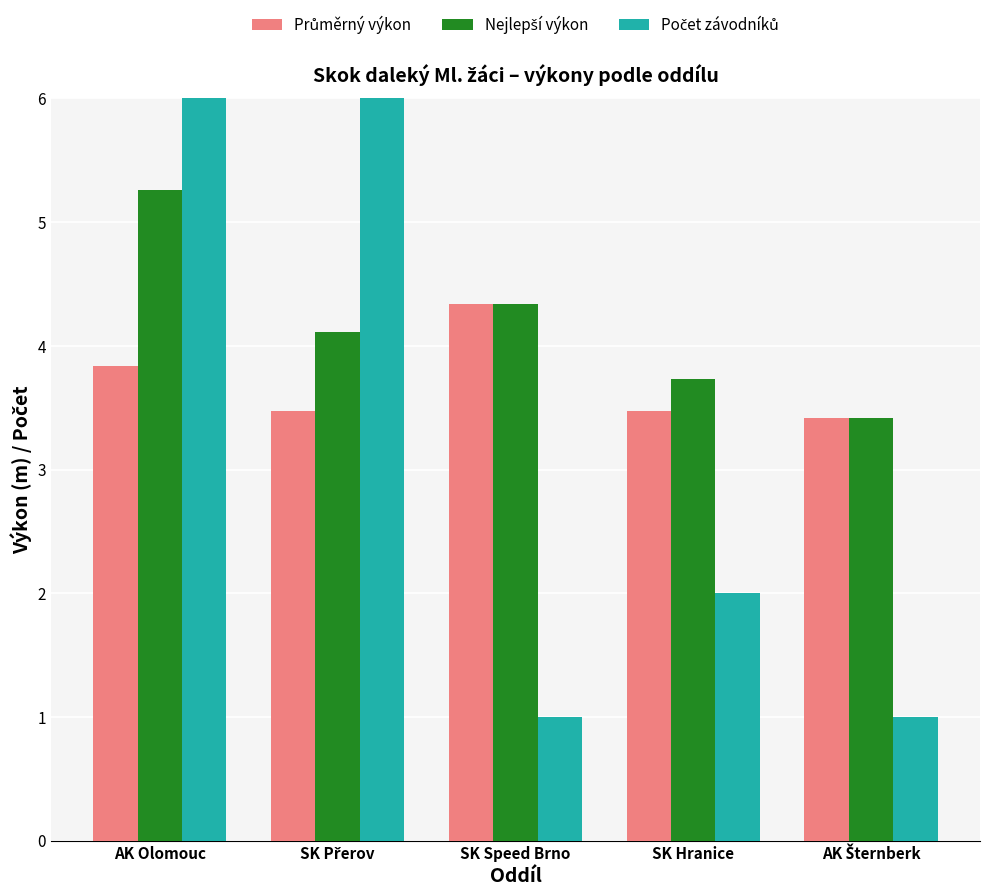

Reading left to right, extract all data points from this chart.

Průměrný výkon: AK Olomouc=3.8	SK Přerov=3.5	SK Speed Brno=4.3	SK Hranice=3.5	AK Šternberk=3.4
Nejlepší výkon: AK Olomouc=5.3	SK Přerov=4.1	SK Speed Brno=4.3	SK Hranice=3.7	AK Šternberk=3.4
Počet závodníků: AK Olomouc=18.0	SK Přerov=6.0	SK Speed Brno=1.0	SK Hranice=2.0	AK Šternberk=1.0